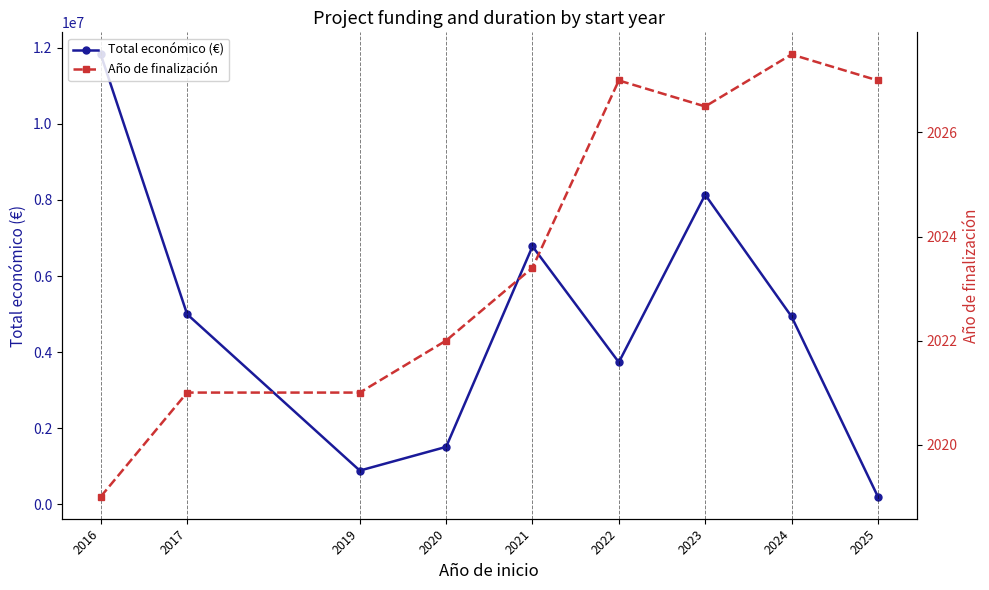

Reading left to right, list all the values displayed in this chart.

Total económico (€): 11823957.0	4999363.0	890532.0	1513726.0	6781591.0	3736434.0	8137937.0	4939213.0	206641.0
Año de finalización: 2019.0	2021.0	2021.0	2022.0	2023.4	2027.0	2026.5	2027.5	2027.0